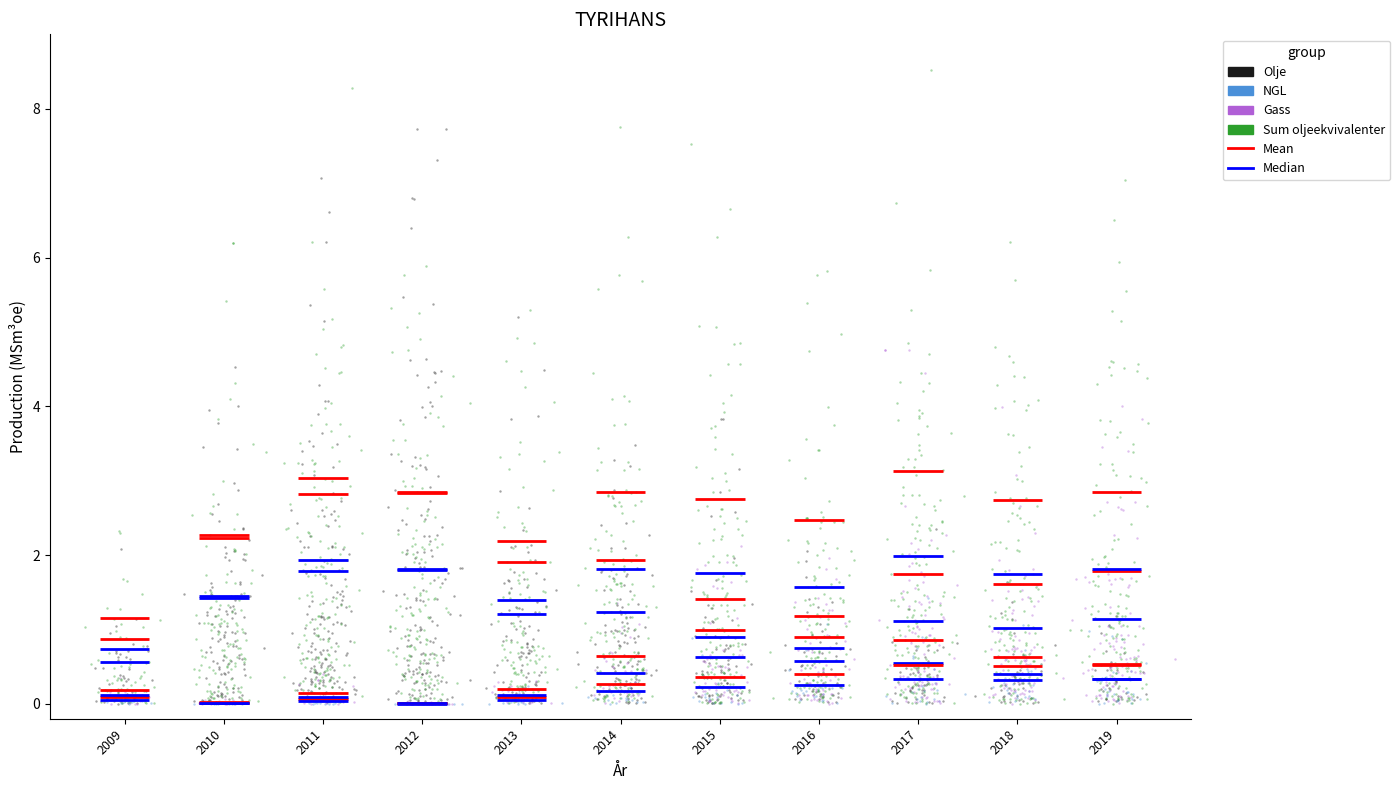

Which series contains the highest Y value?

Sum oljeekvivalenter